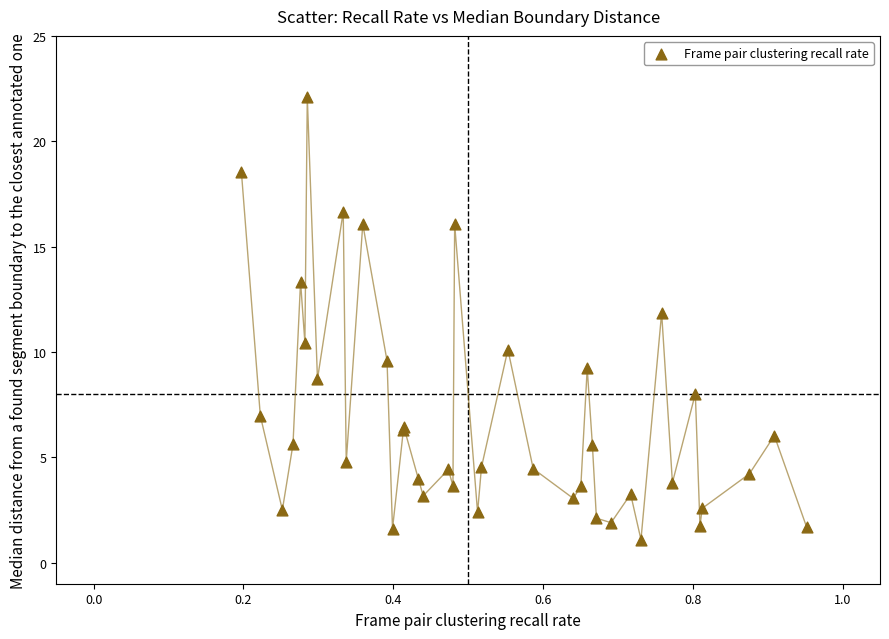

What Y value in the scatter plot is closest to 11?

10.4